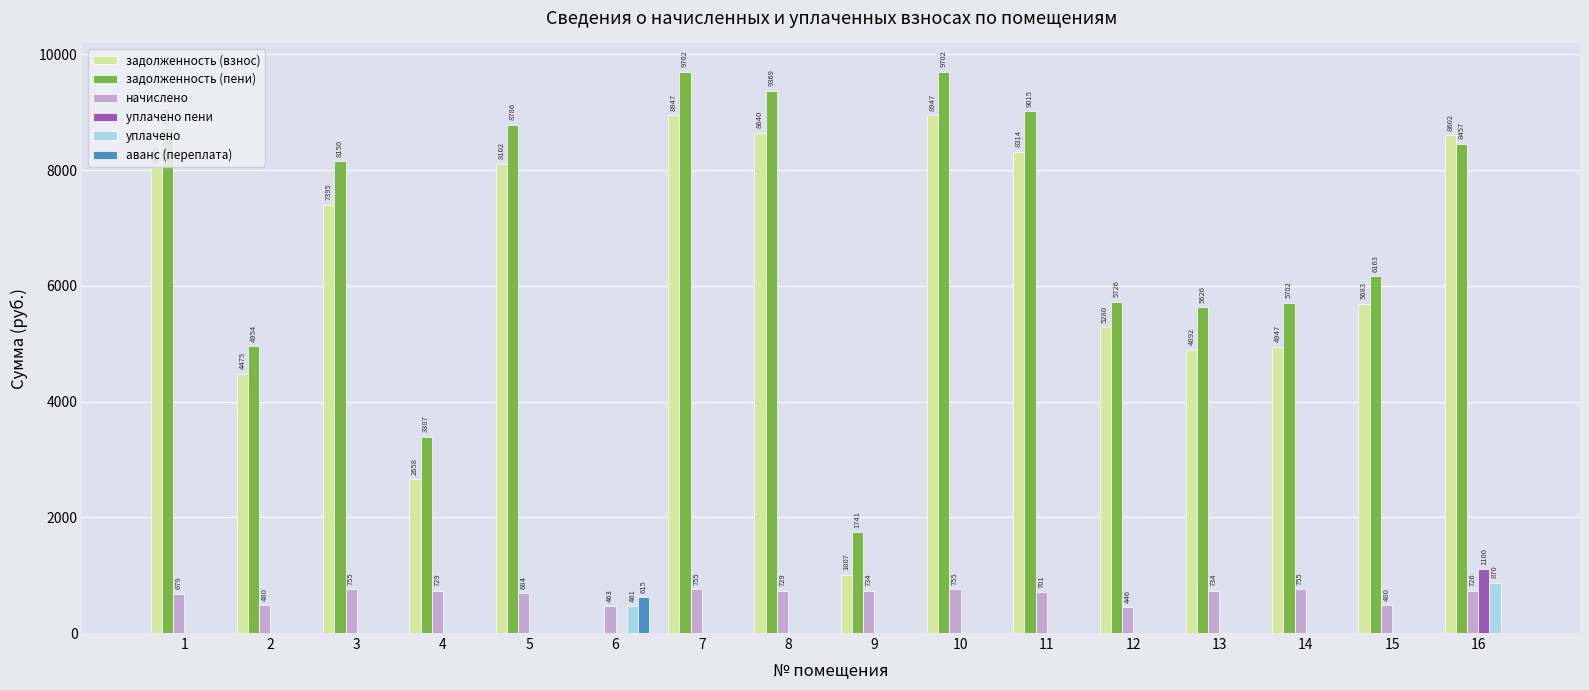

Which series changed the most between 3 and 5?

задолженность (взнос)